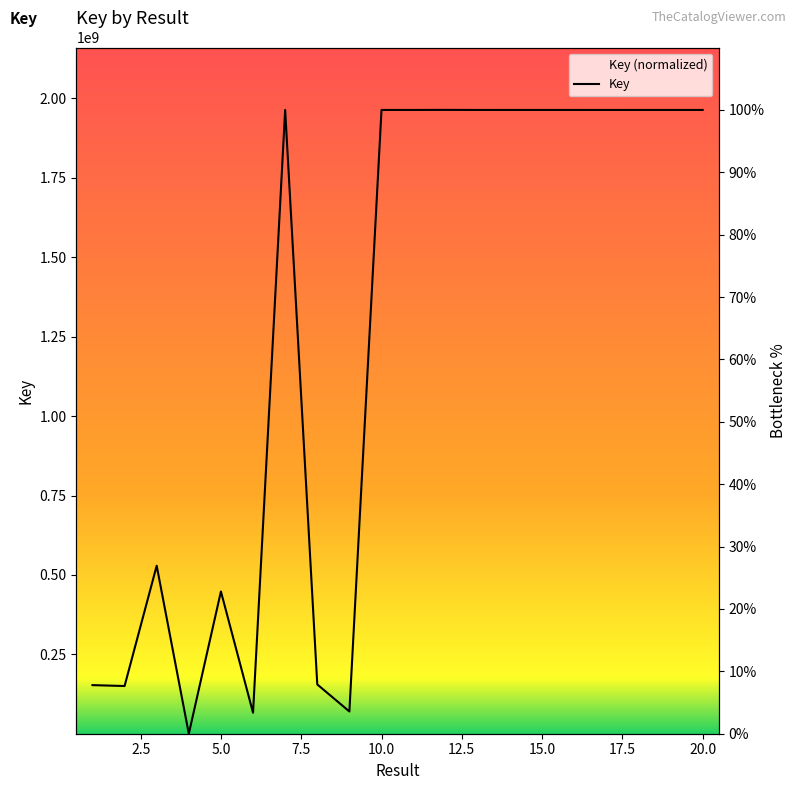

What is the maximum value shown in the chart?

100.0